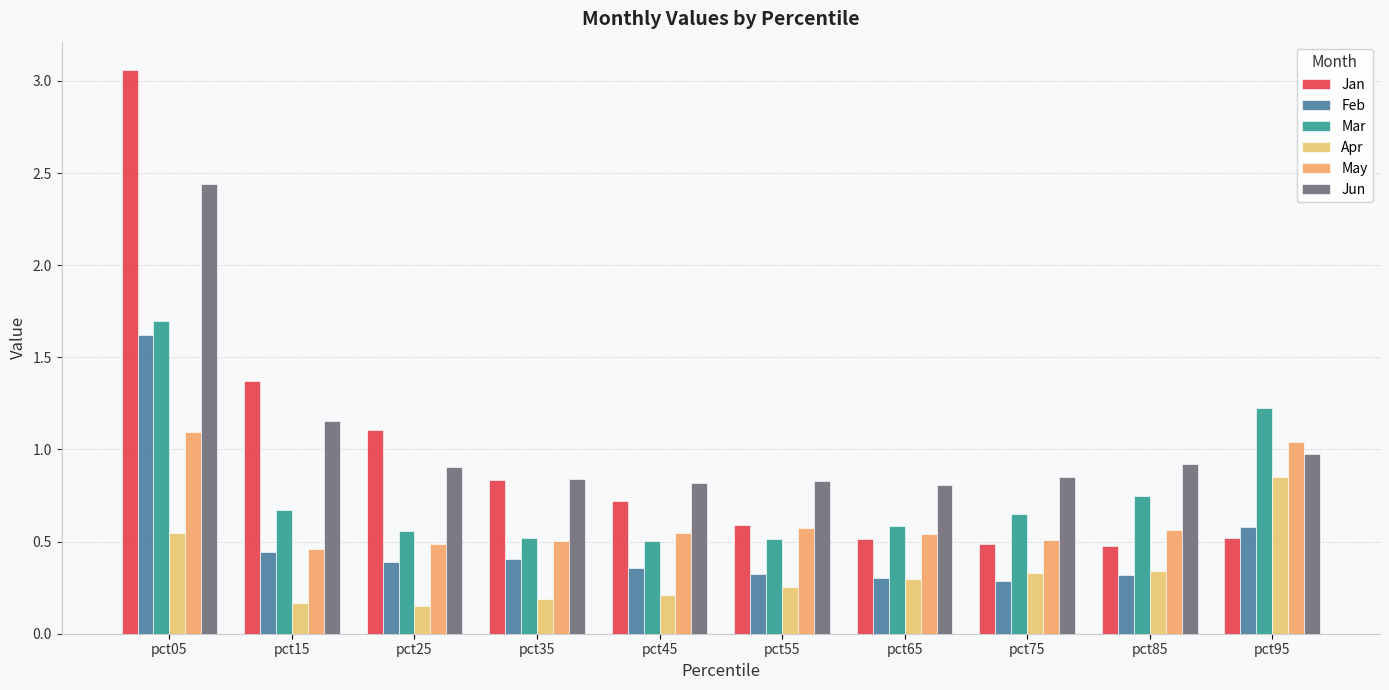

What is the sum of all Jan values?

9.7